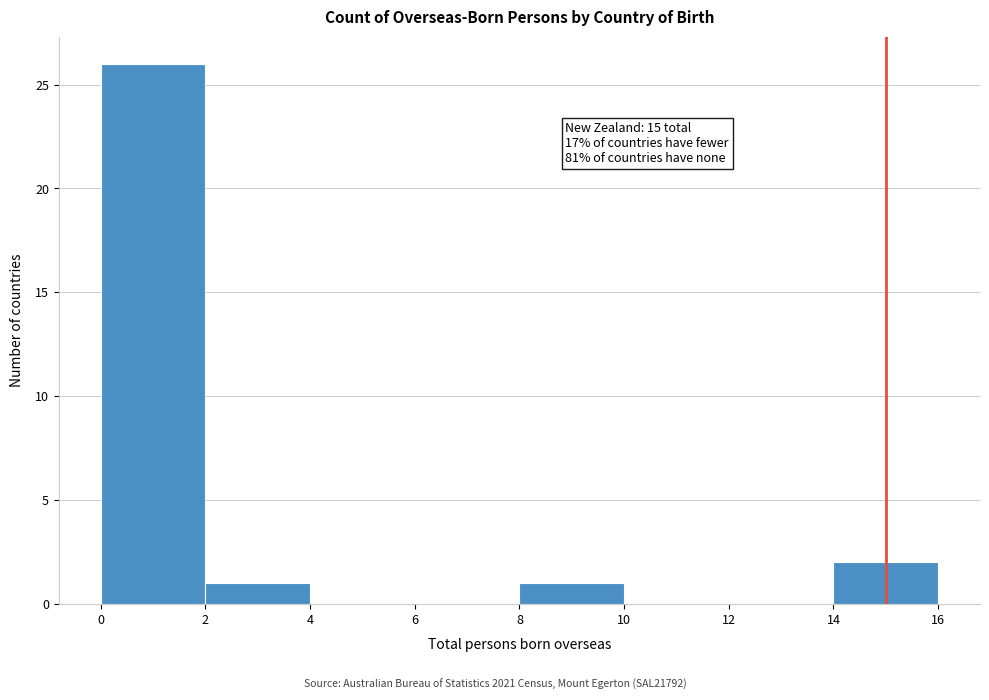

Over which range of the x-axis is the bar tallest?

0 to 2